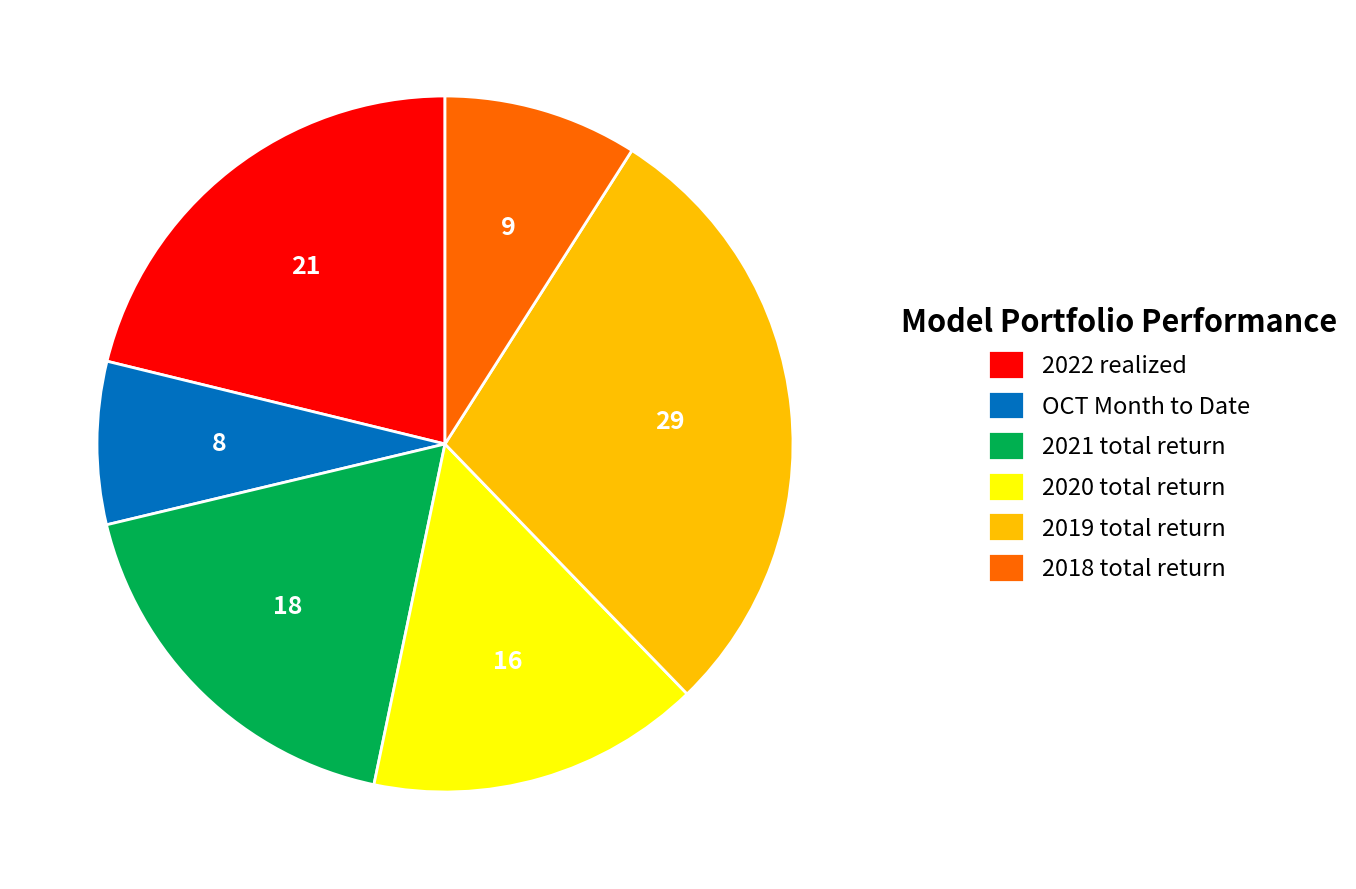

The 2021 total return slice represents 18% of the pie. True or false?

True